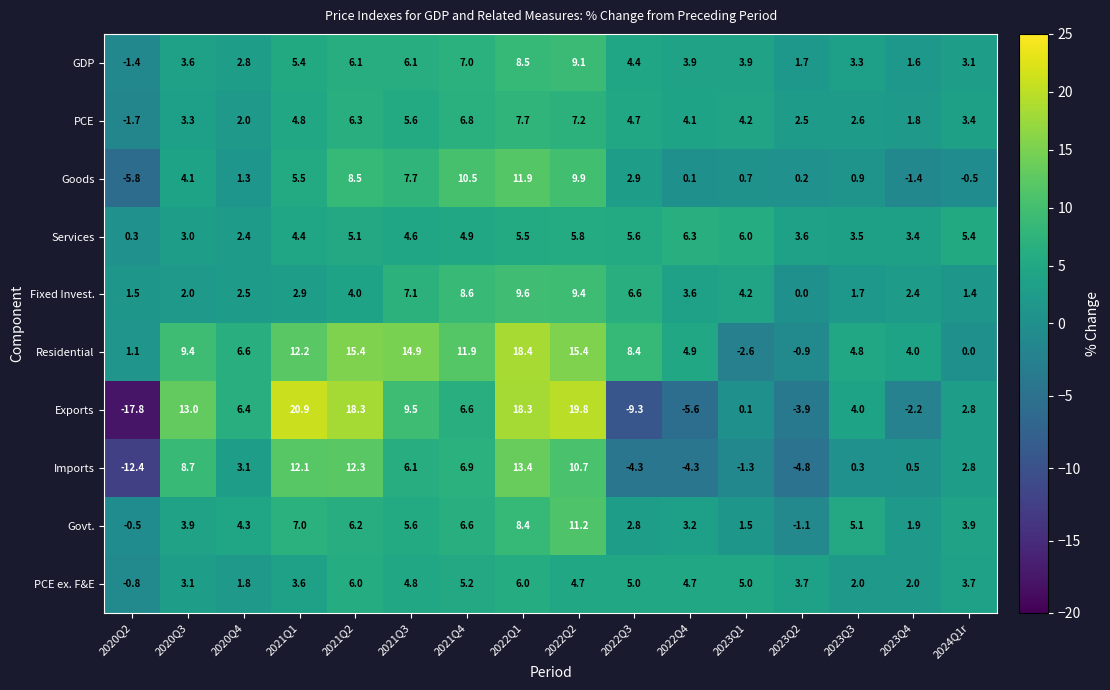

Which series has the largest range (max minus min)?

Exports